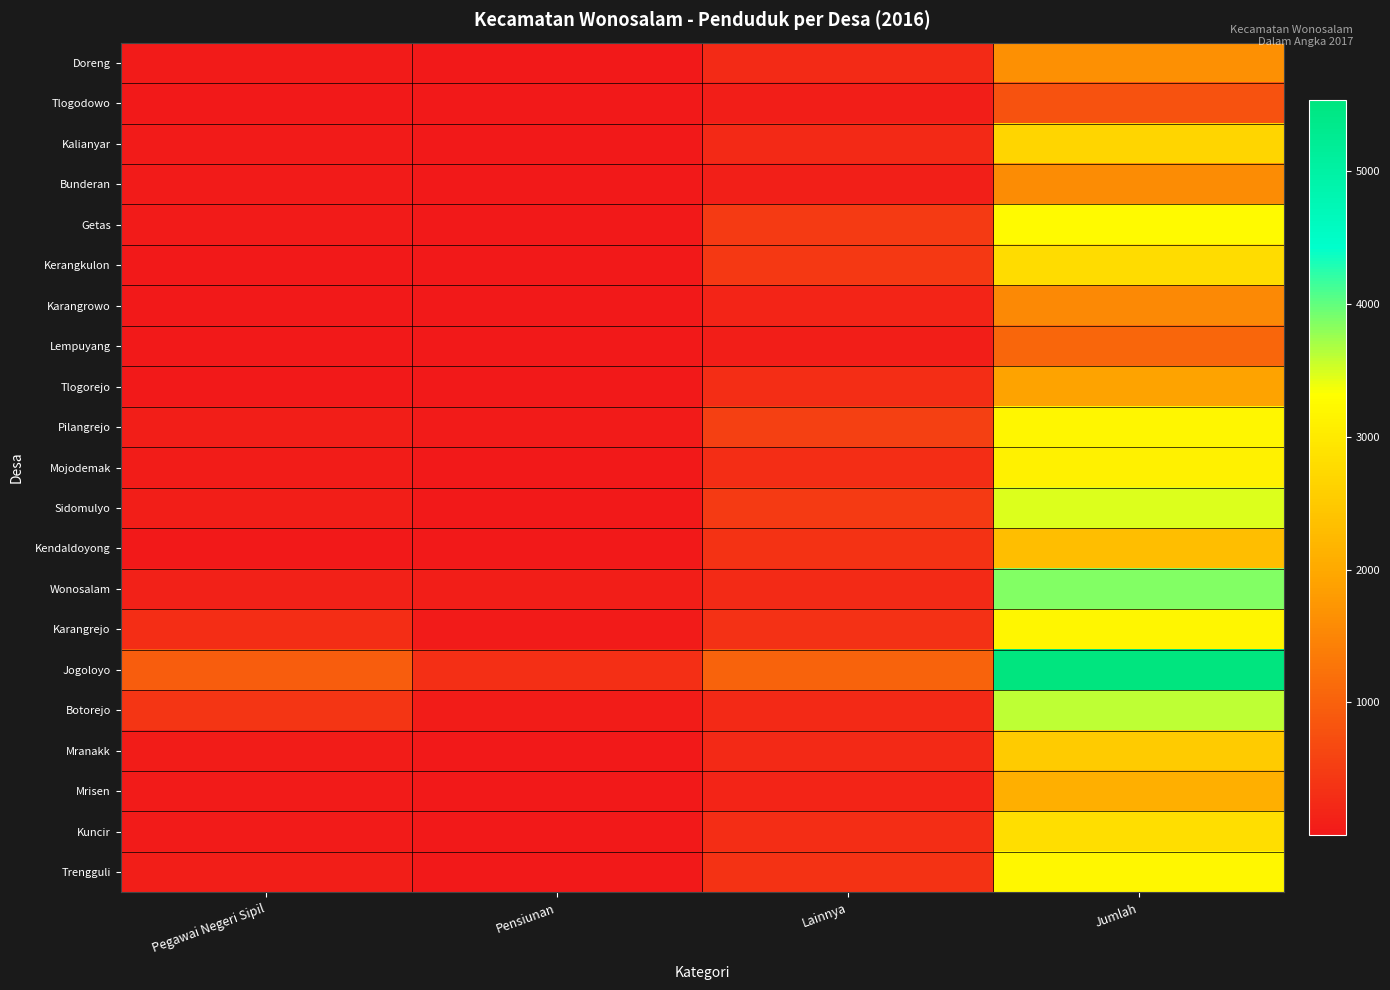

Which series has the widest spread of values?

Jogoloyo